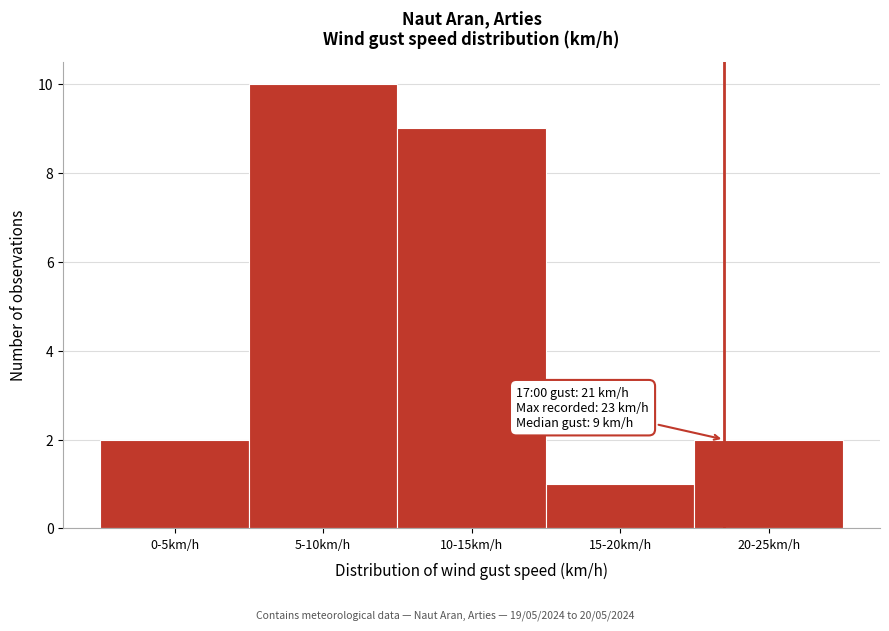

Reading right to left, extract all data points from this chart.

20-25km/h=2	15-20km/h=1	10-15km/h=9	5-10km/h=10	0-5km/h=2